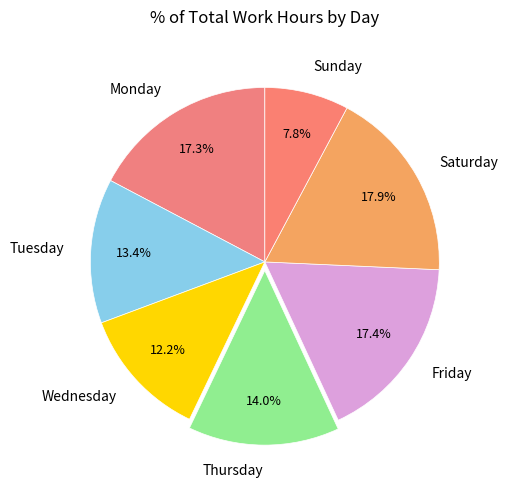

What is the smallest slice in the pie chart?

Sunday